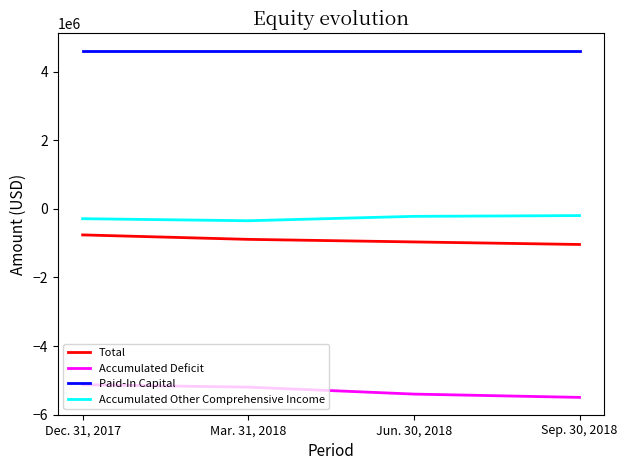

What is the highest value of the Paid-In Capital series?

4604191